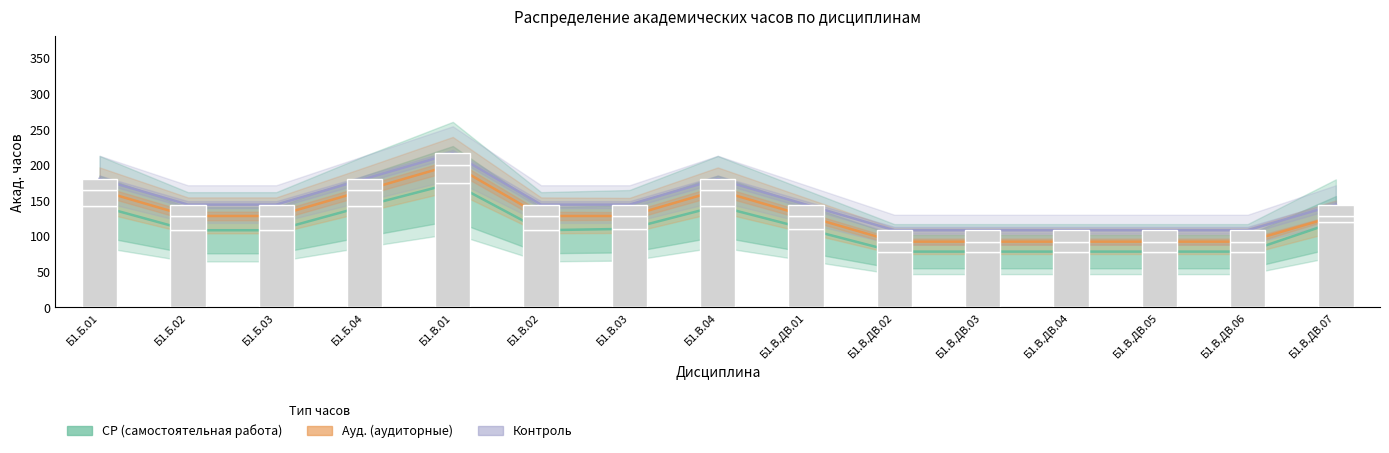

What is the average value of the СР (самостоятельная работа) series?

110